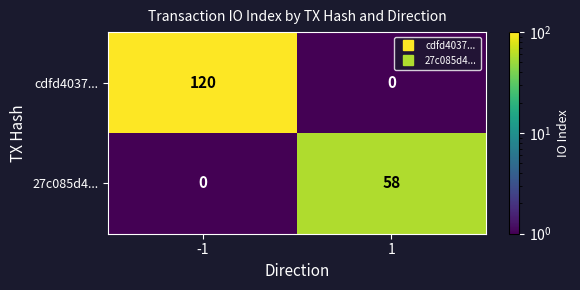

How many categories are shown in the chart?

2